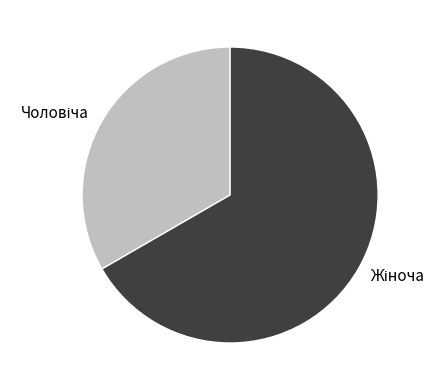

How many segments does this pie chart have?

2